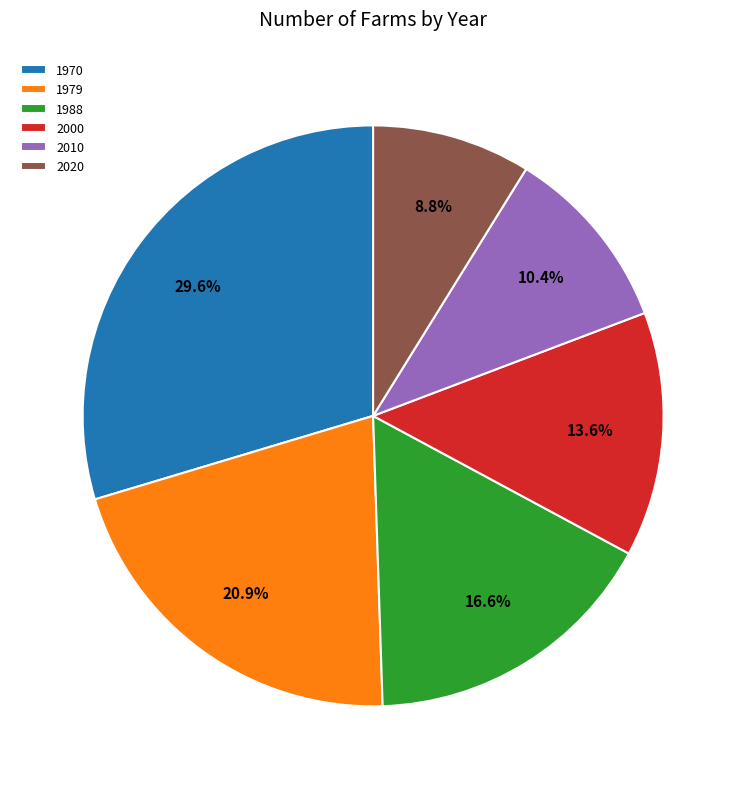

What percentage is NOT represented by 2020?

91.2%